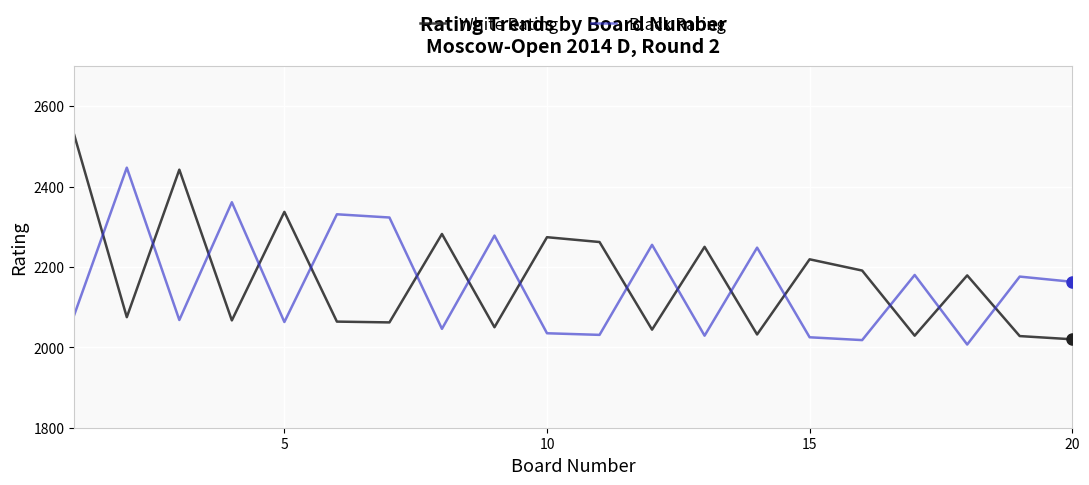

Rank the series by their maximum value, from lowest to highest.

Black Rating, White Rating